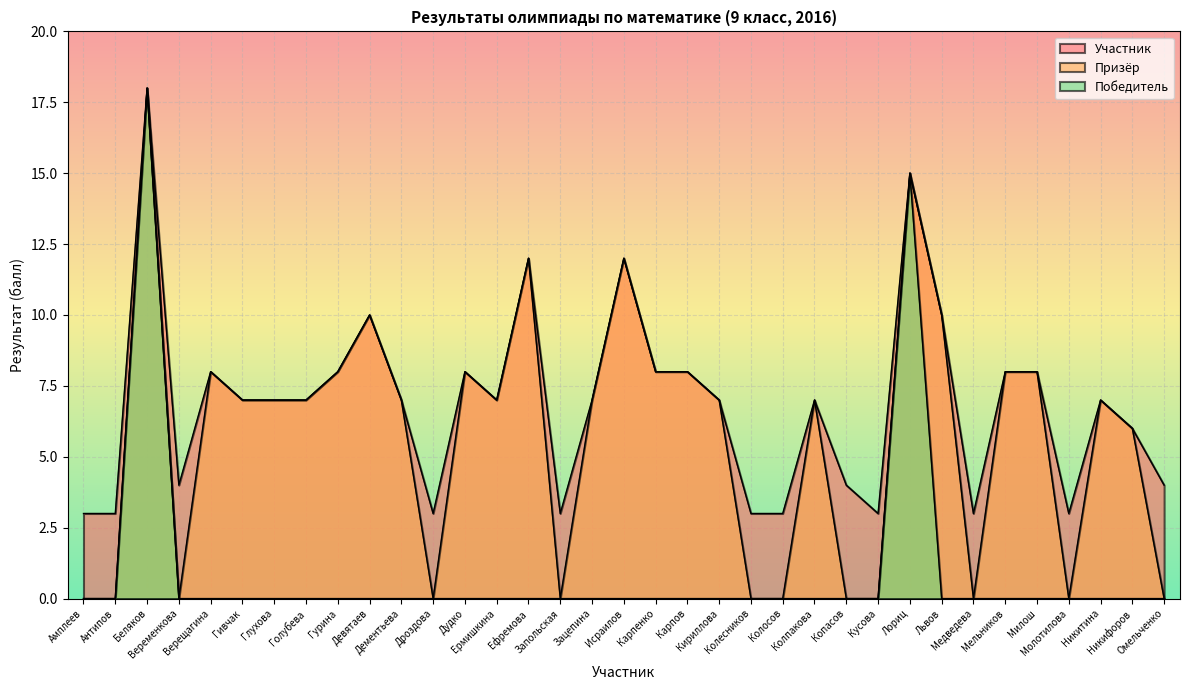

What is the label of the 7th point from the left?

Глухова